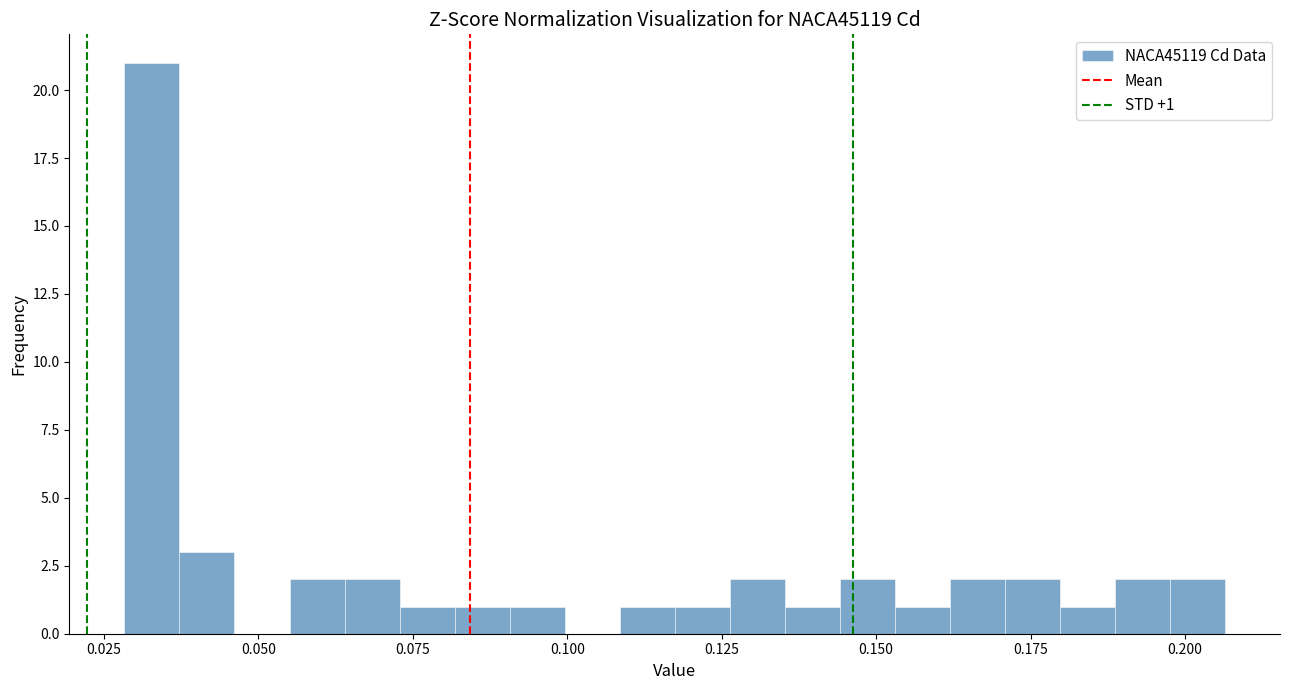

Read against the x-axis, roughly where is the centre of the tallest bar?

0.035